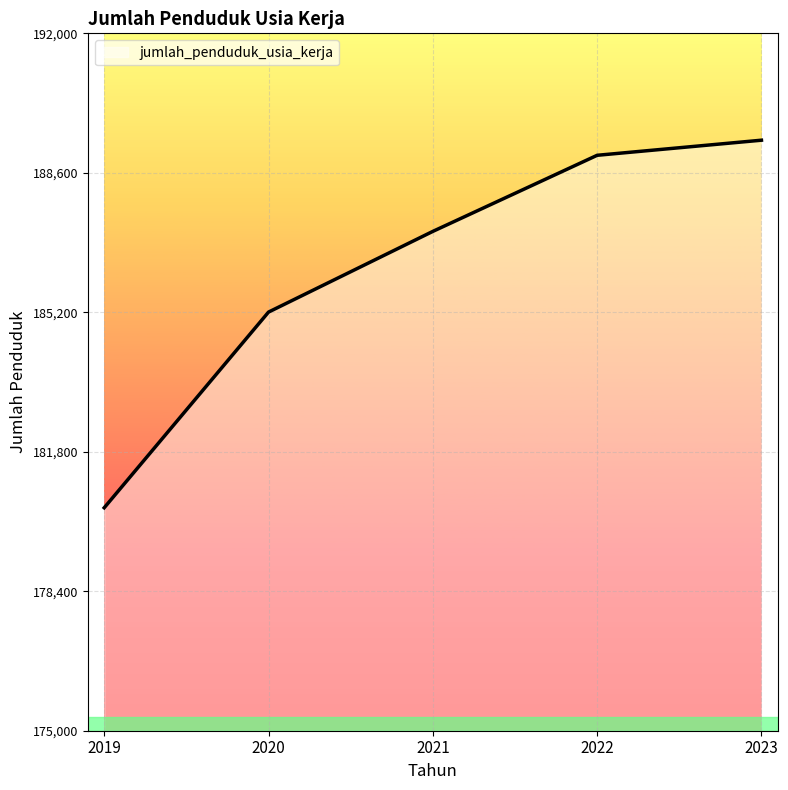

What is the smallest value displayed?

180435